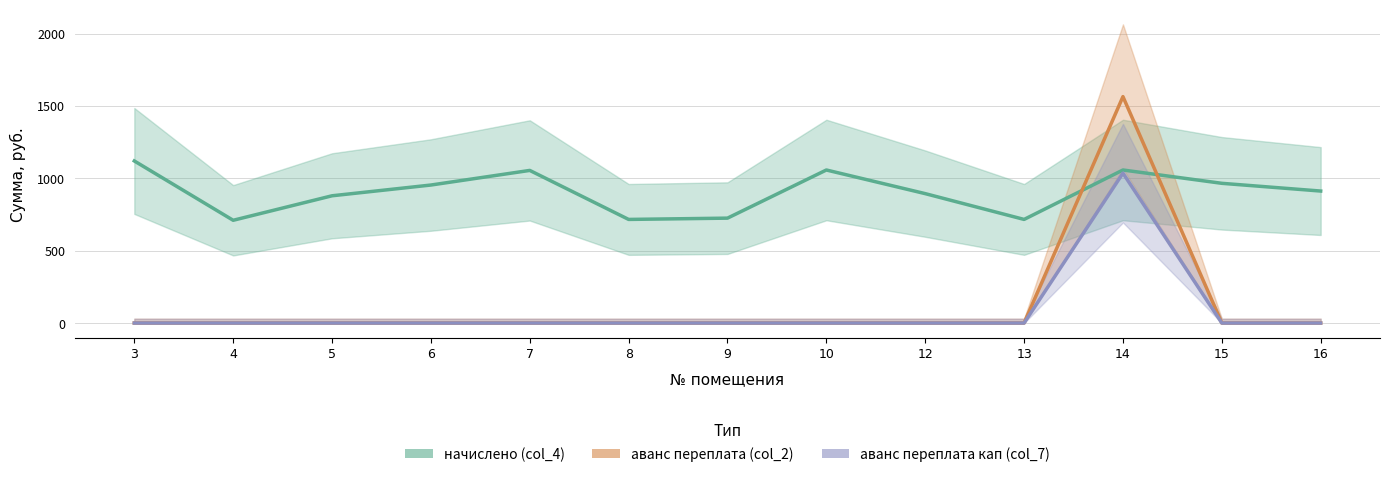

The value of начислено (col_4) at 13 is 249.1. True or false?

False